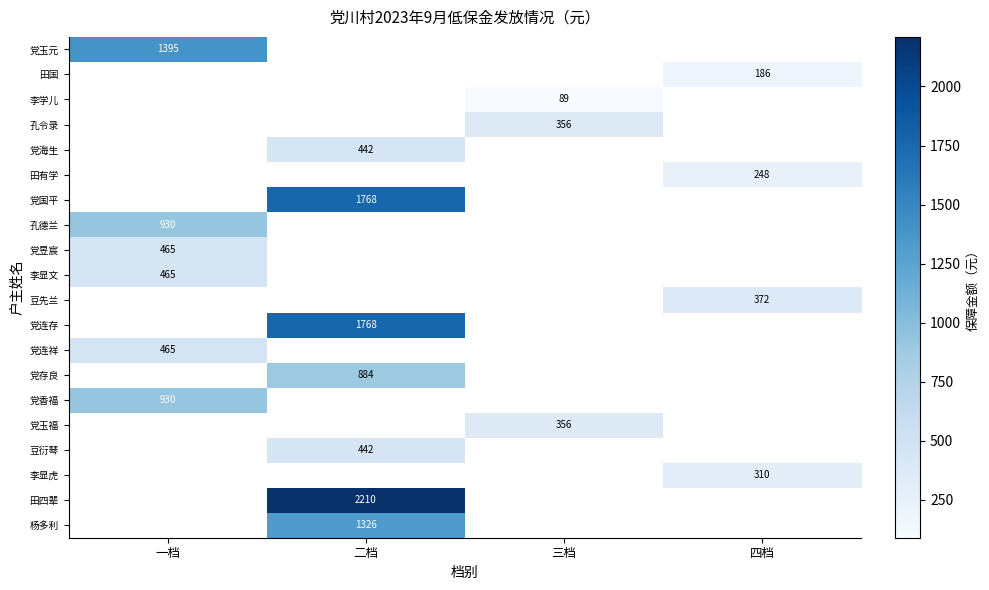

Count the number of data series in this chart.

20